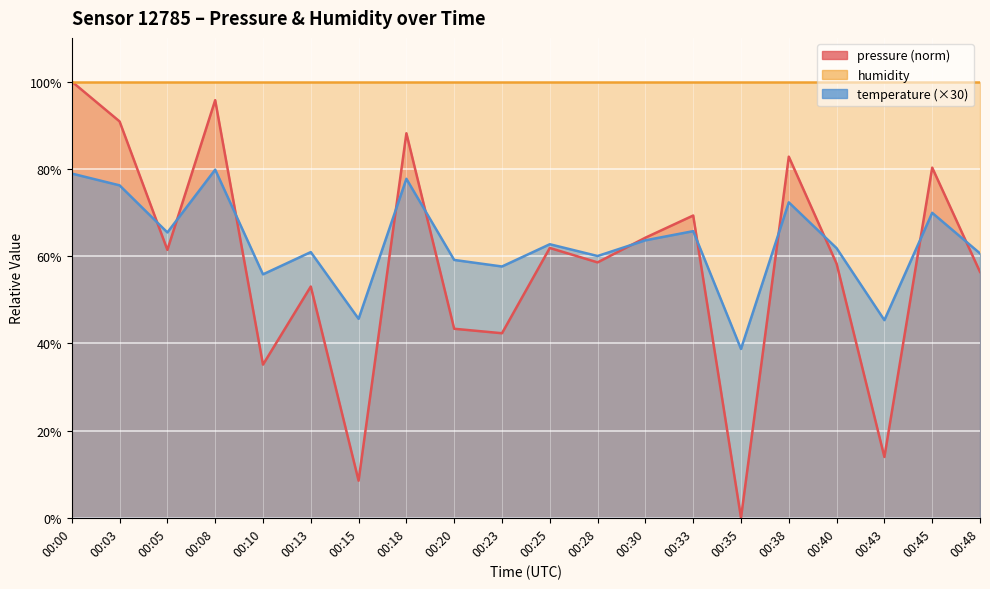

List the labels in order of pressure value, largest first.

00:00, 00:08, 00:03, 00:18, 00:38, 00:45, 00:33, 00:30, 00:25, 00:05, 00:28, 00:40, 00:48, 00:13, 00:20, 00:23, 00:10, 00:43, 00:15, 00:35